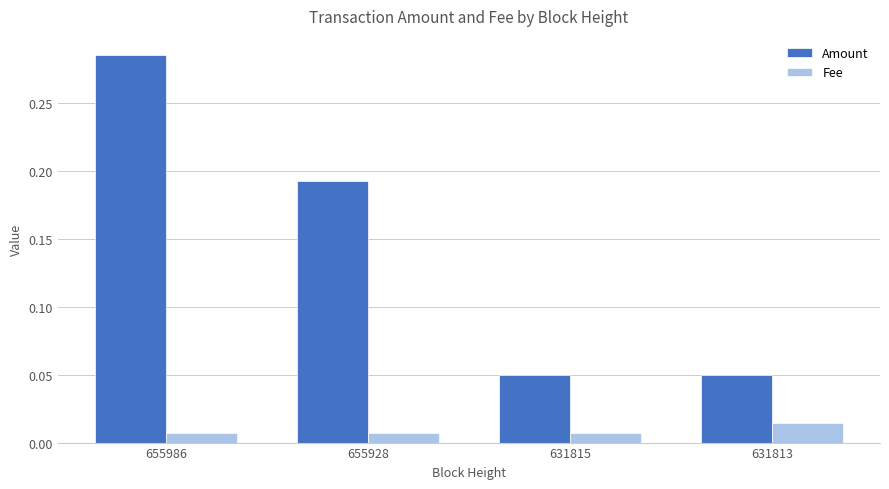

At which category is the sum across all series the highest?

655986